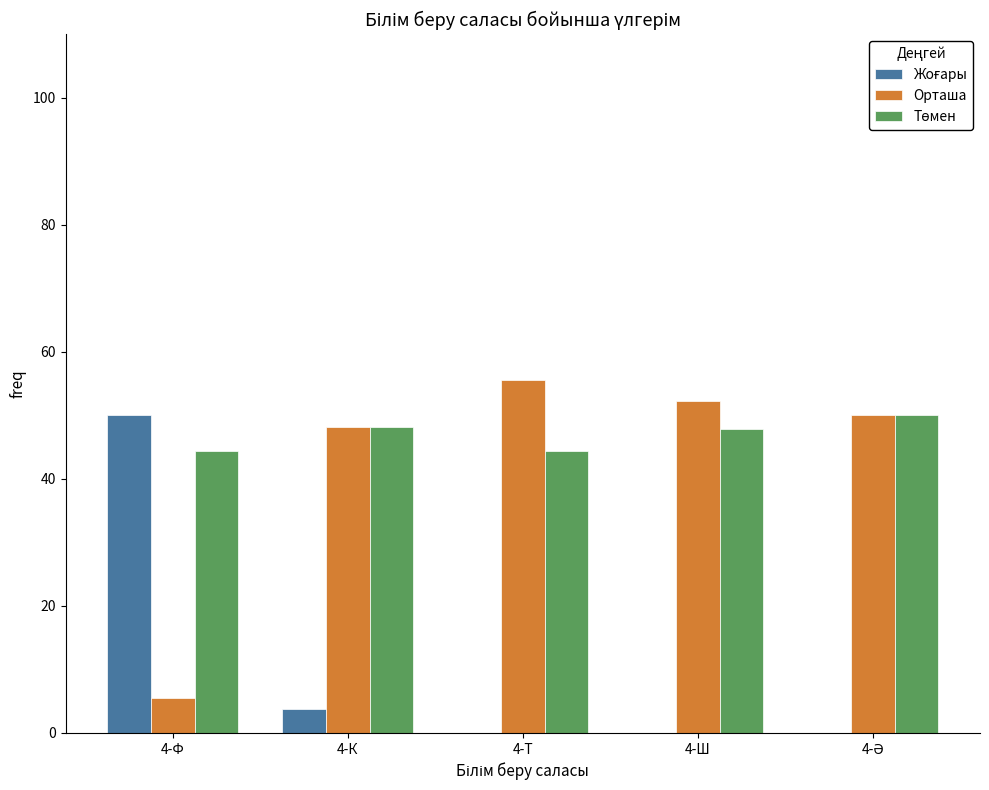

Where is Орташа nearest to the value 30?

4-К